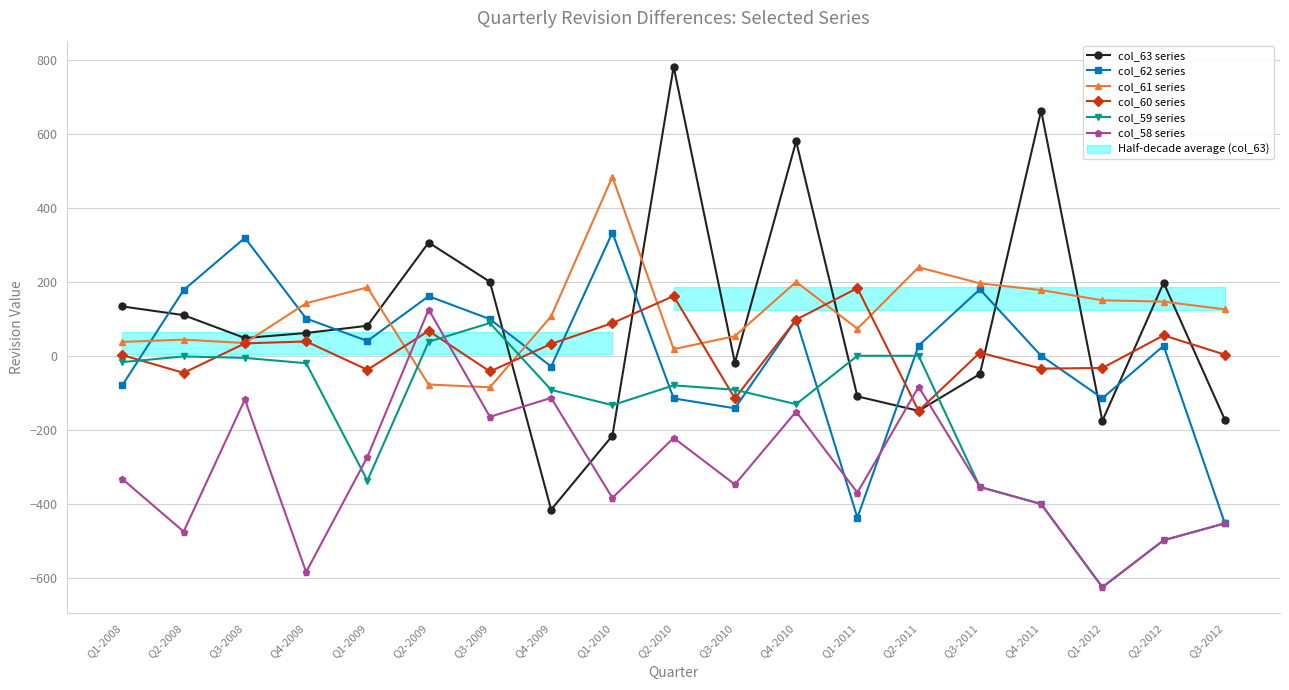

At which label does col_58 series reach its minimum?

Q1-2012